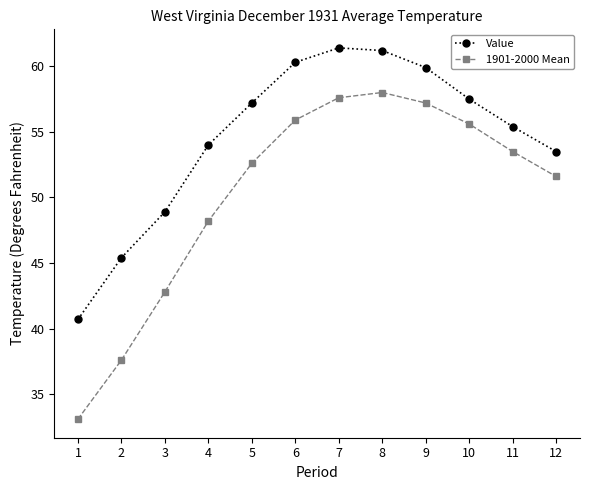

How many values in the Value series exceed 57?

6